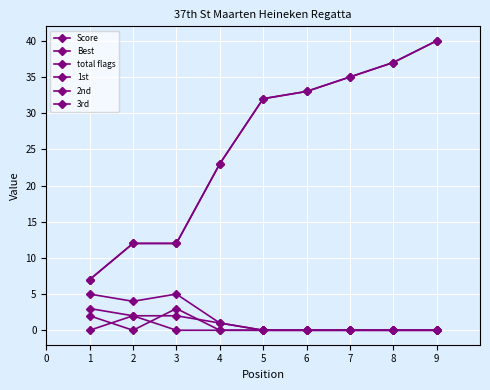

True or false: 1st has more than 2 interior local peaks.

False